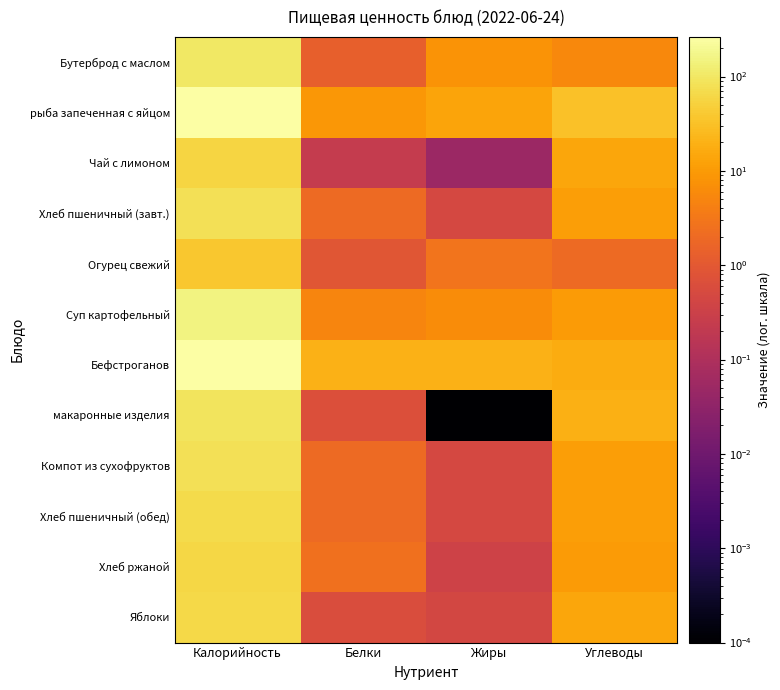

Reading left to right, transcribe all the data shown in this chart.

Бутерброд с маслом: Калорийность=100.0	Белки=1.4	Жиры=8.0	Углеводы=5.7
рыба запеченная с яйцом: Калорийность=256.0	Белки=9.0	Жиры=13.1	Углеводы=32.1
Чай с лимоном: Калорийность=57.0	Белки=0.2	Жиры=0.1	Углеводы=13.8
Хлеб пшеничный (завт.): Калорийность=79.0	Белки=2.0	Жиры=0.5	Углеводы=11.1
Огурец свежий: Калорийность=38.0	Белки=0.9	Жиры=2.9	Углеводы=2.0
Суп картофельный: Калорийность=149.0	Белки=5.2	Жиры=6.5	Углеводы=10.0
Бефстроганов: Калорийность=263.0	Белки=20.7	Жиры=19.9	Углеводы=17.2
макаронные изделия: Калорийность=91.0	Белки=0.7	Жиры=0.0	Углеводы=18.8
Компот из сухофруктов: Калорийность=79.0	Белки=2.0	Жиры=0.5	Углеводы=11.1
Хлеб пшеничный (обед): Калорийность=69.0	Белки=2.0	Жиры=0.5	Углеводы=11.1
Хлеб ржаной: Калорийность=62.0	Белки=2.5	Жиры=0.4	Углеводы=10.2
Яблоки: Калорийность=63.0	Белки=0.6	Жиры=0.5	Углеводы=14.2